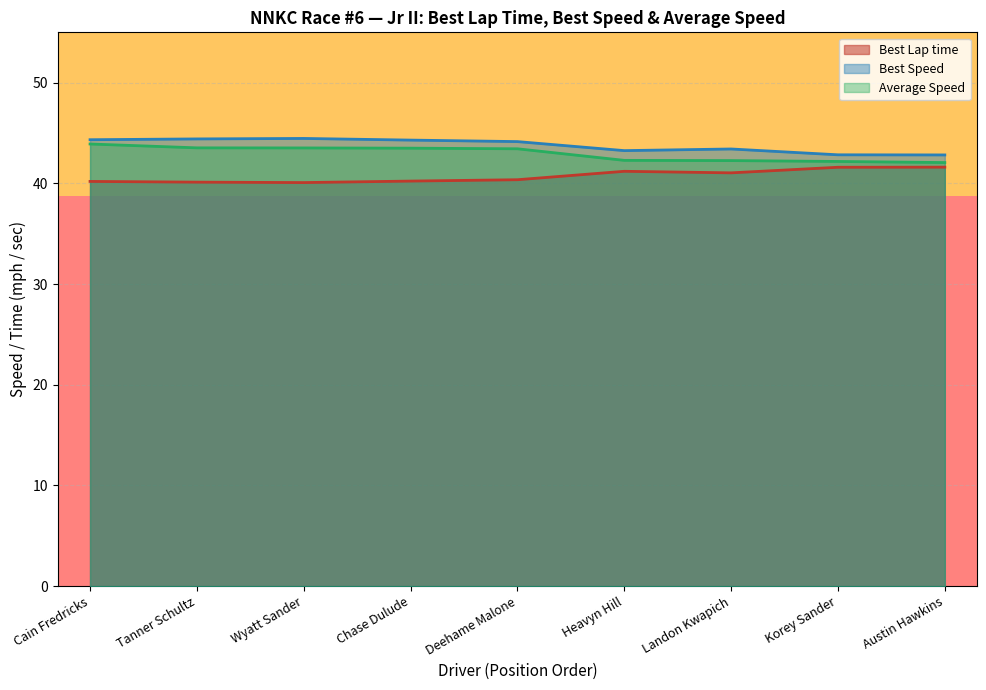

True or false: Best Lap time has more than 2 interior local peaks.

False